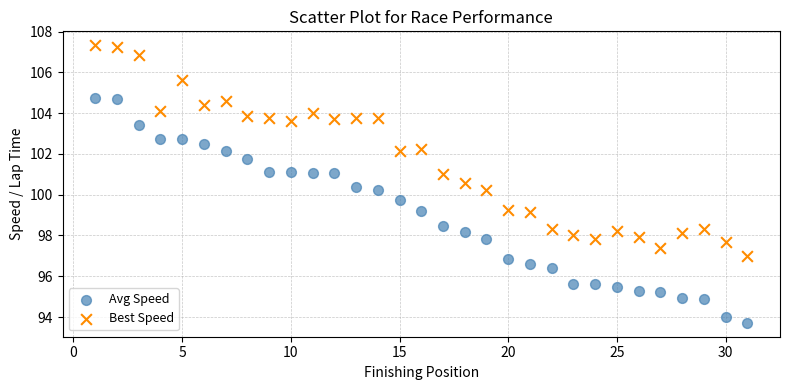

Which series reaches the minimum Y coordinate?

Avg Speed